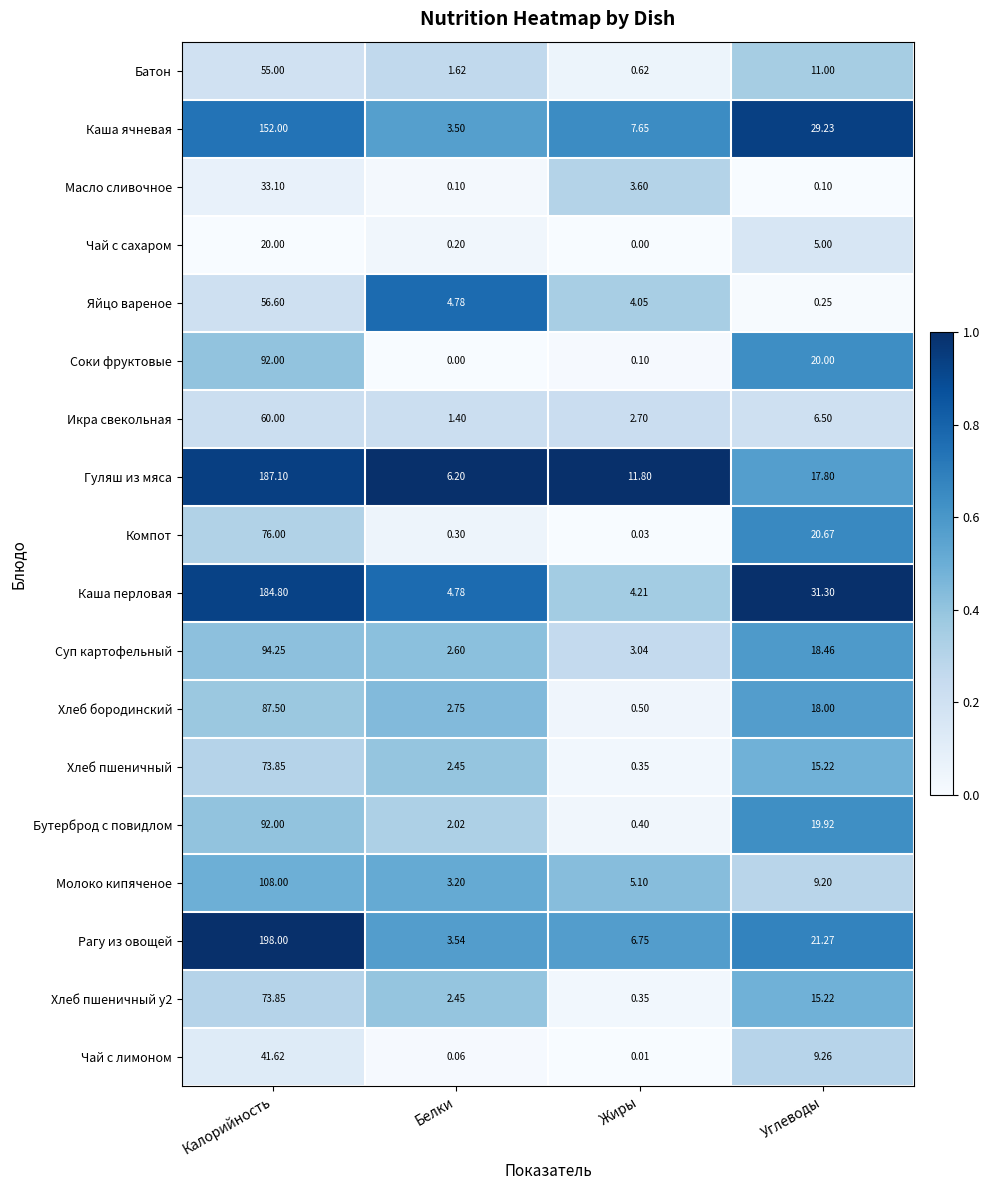

Between Белки and Жиры, which series saw the biggest shift?

Гуляш из мяса